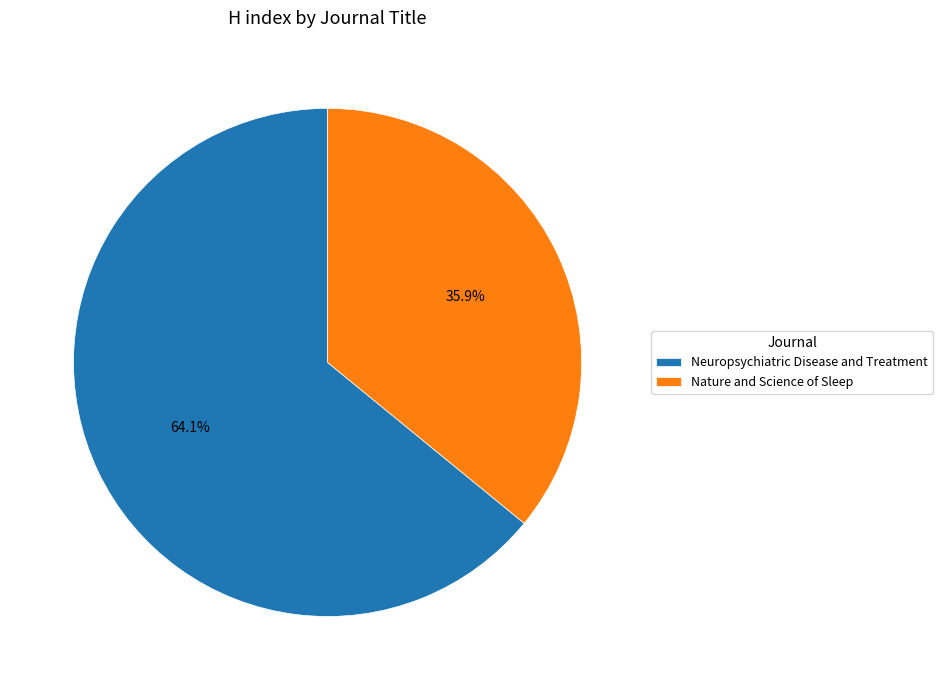

Count the number of slices in the pie.

2